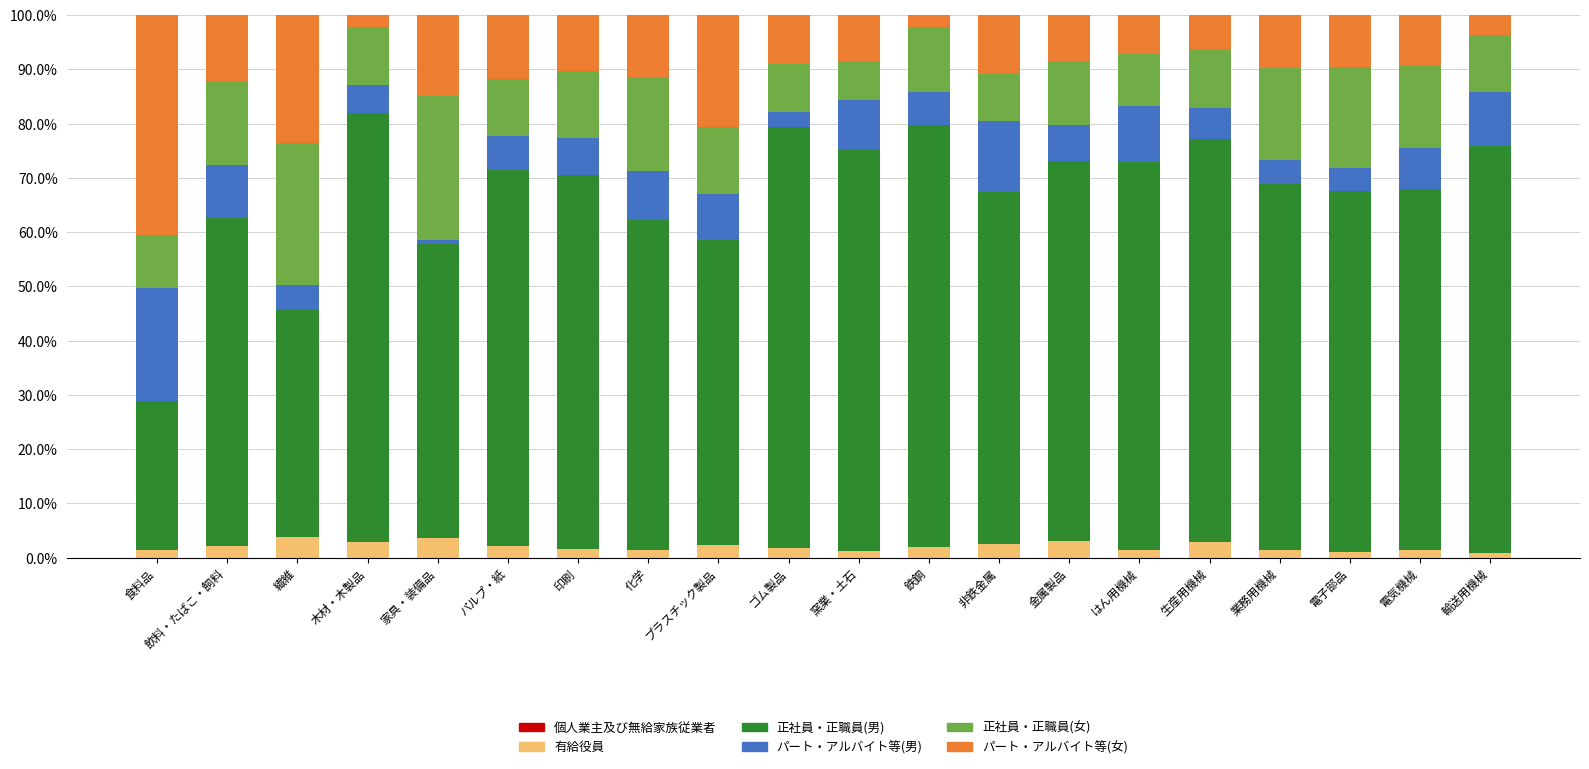

What is the average value of the 有給役員 series?

2.0